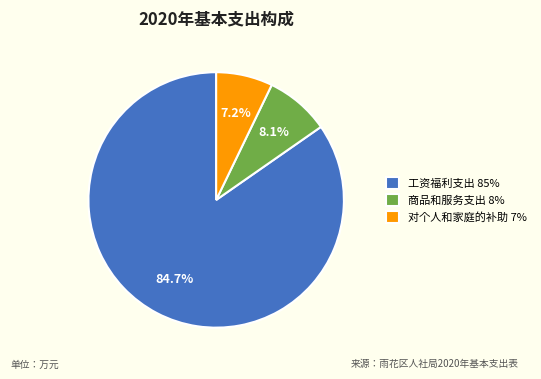

True or false: 工资福利支出 accounts for 96% of the total.

False